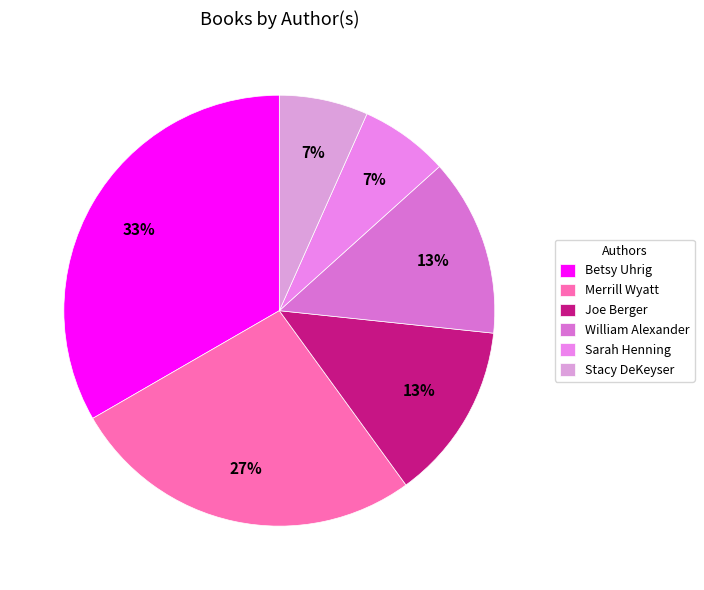

Count the number of slices in the pie.

6